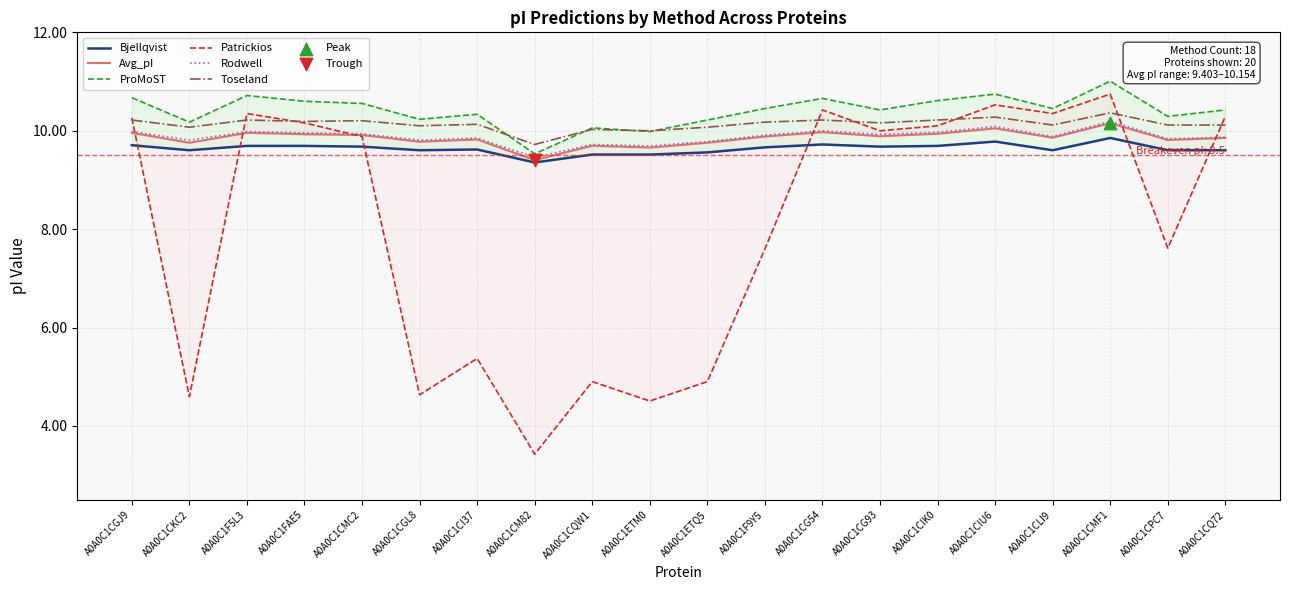

Which series has the largest Y range (max minus min)?

Patrickios